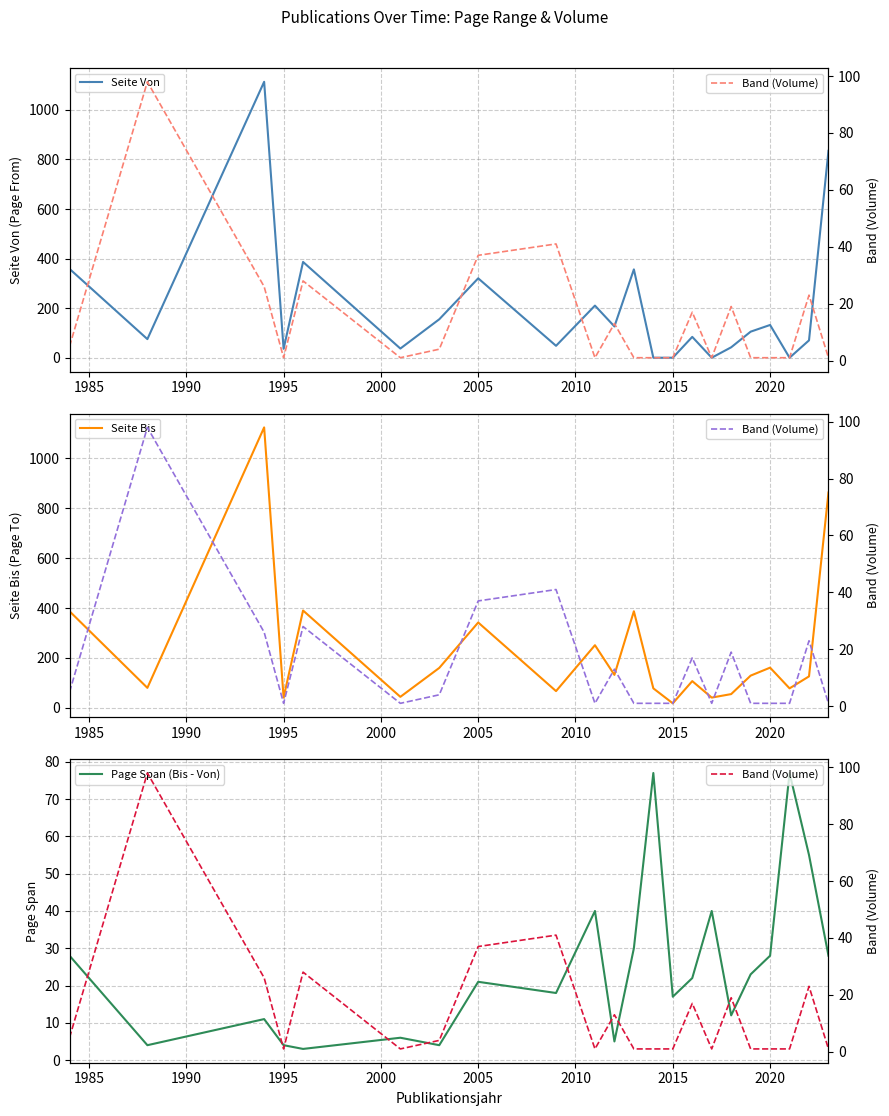

What is the difference between the maximum and minimum values in the Page Span (Bis - Von) series?

74